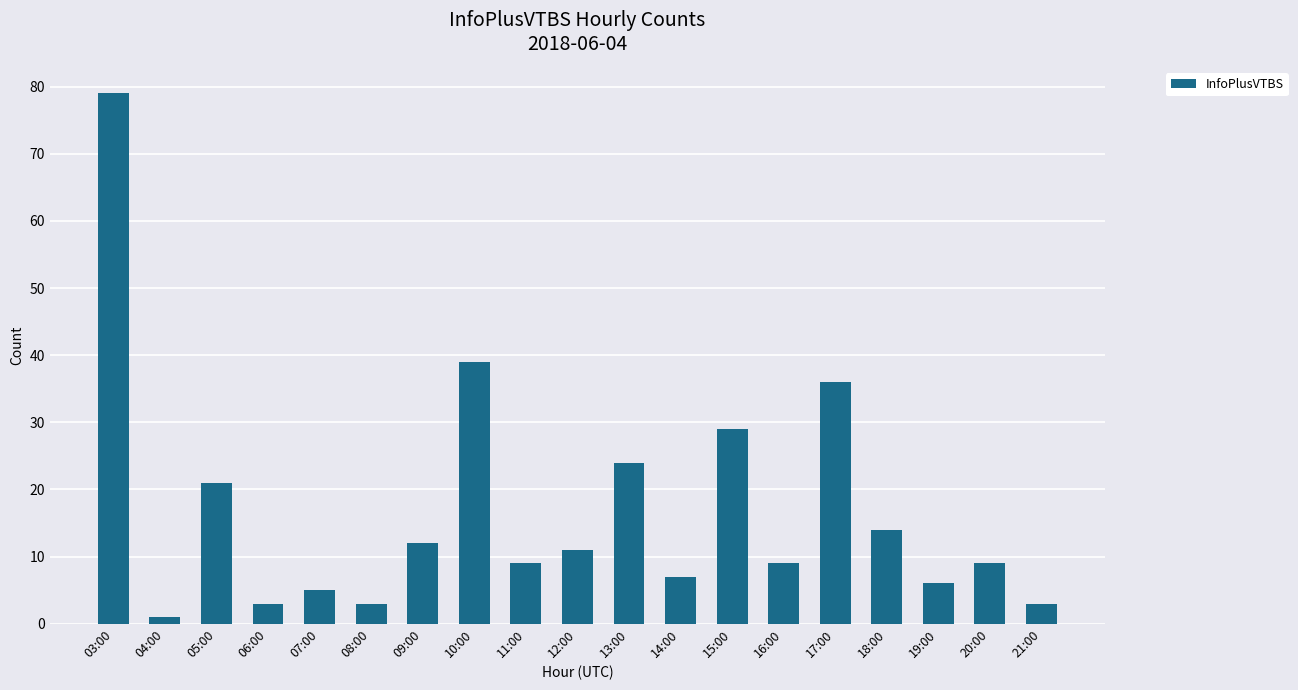

At which label is the value closest to 40?

10:00